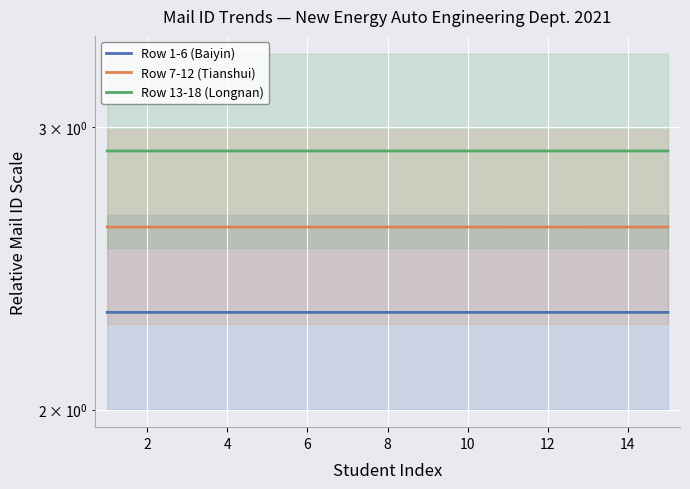

In Row 13-18 (Longnan), how many points are lower than both neighbors (excluding endpoints)?

5